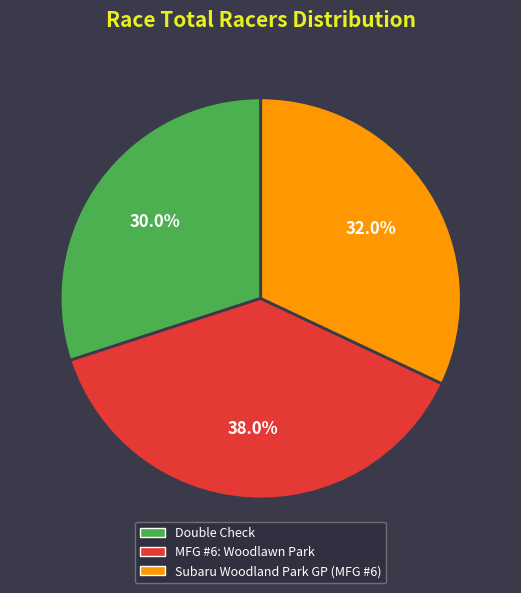

Rank the categories by value from highest to lowest.

MFG #6: Woodlawn Park, Subaru Woodland Park GP (MFG #6), Double Check